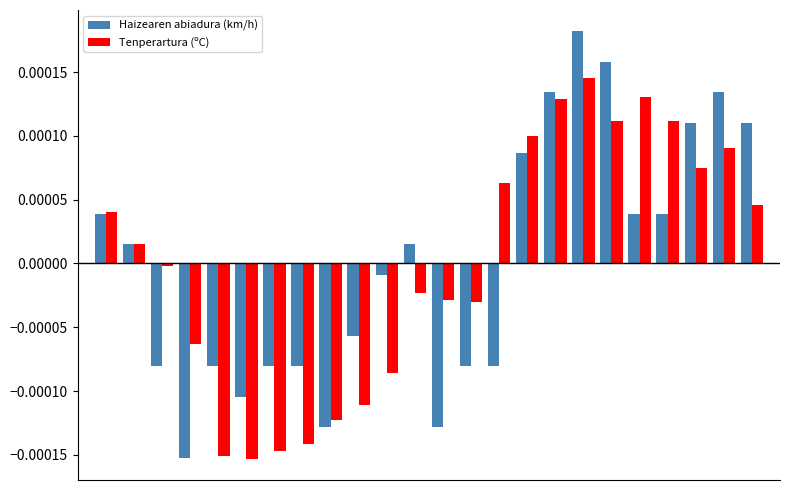

How many values in Tenperartura (ºC) are above zero?

12